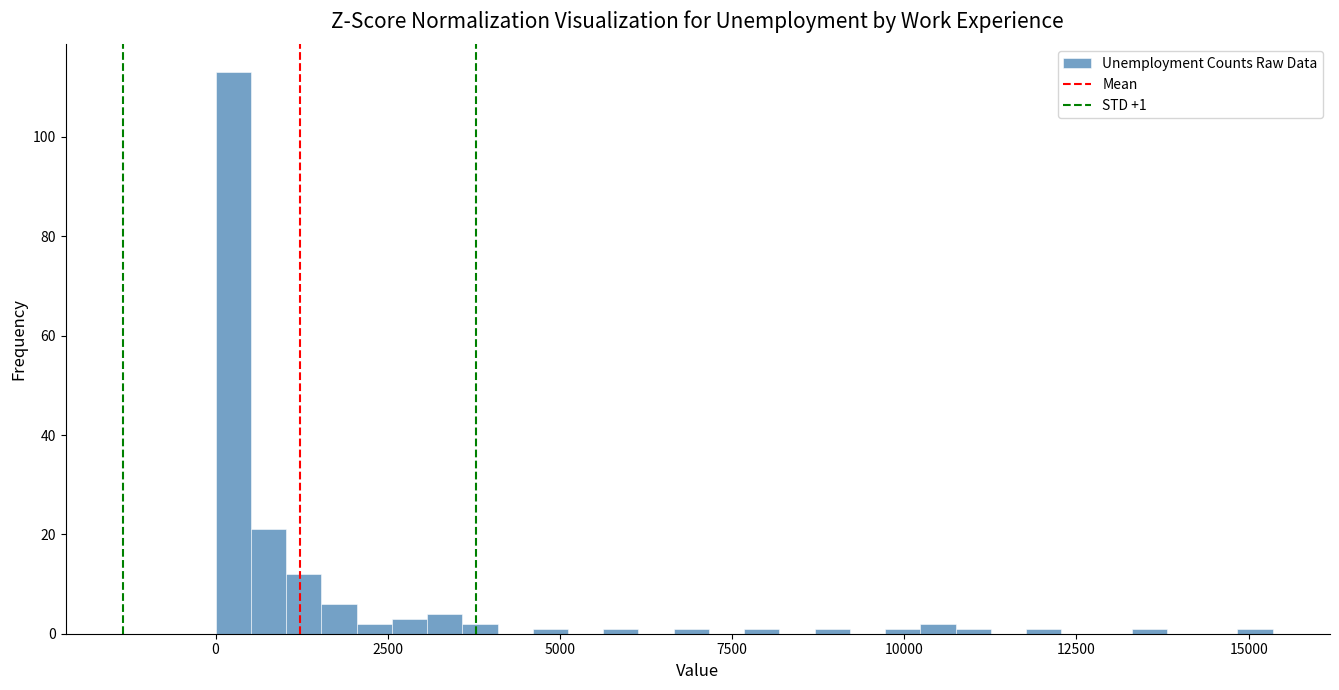

Read against the x-axis, roughly where is the centre of the tallest bar?

500